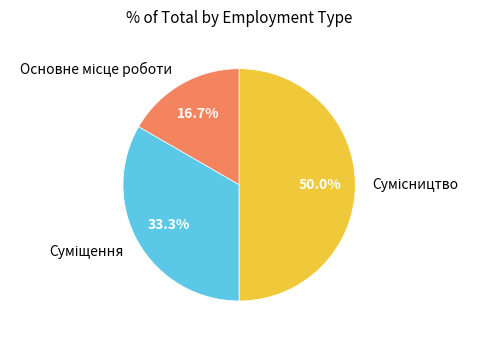

Count the number of slices in the pie.

3